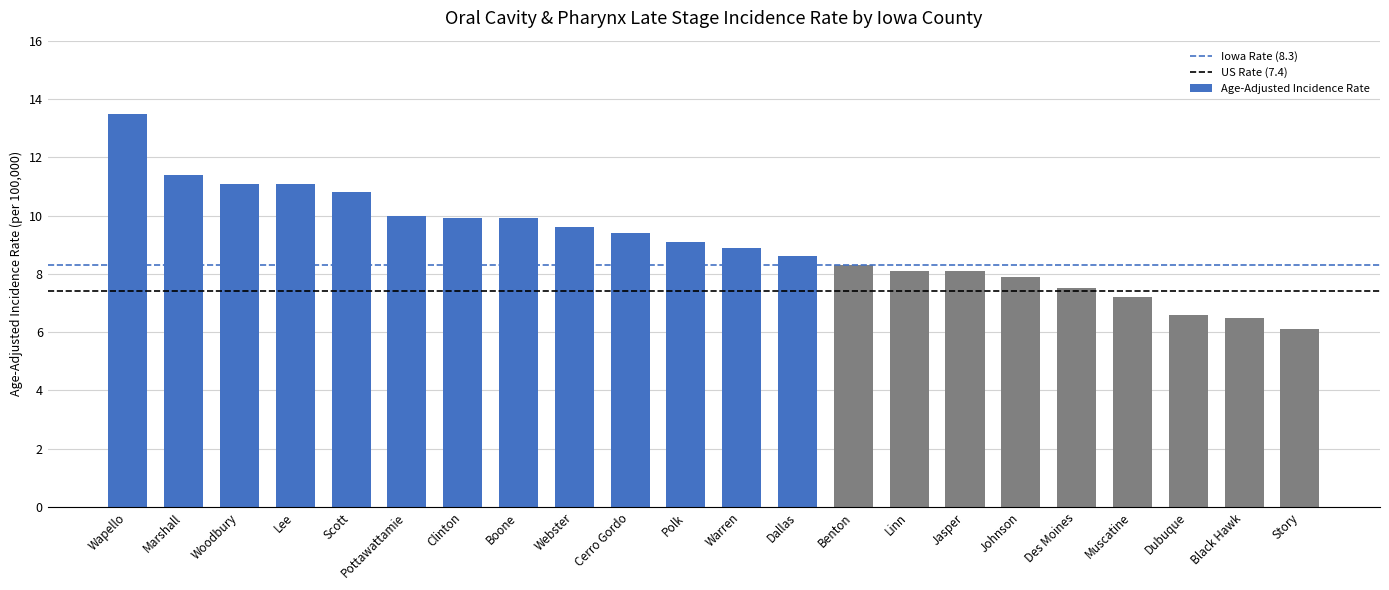

What is the value of the 9th bar from the left?

9.6